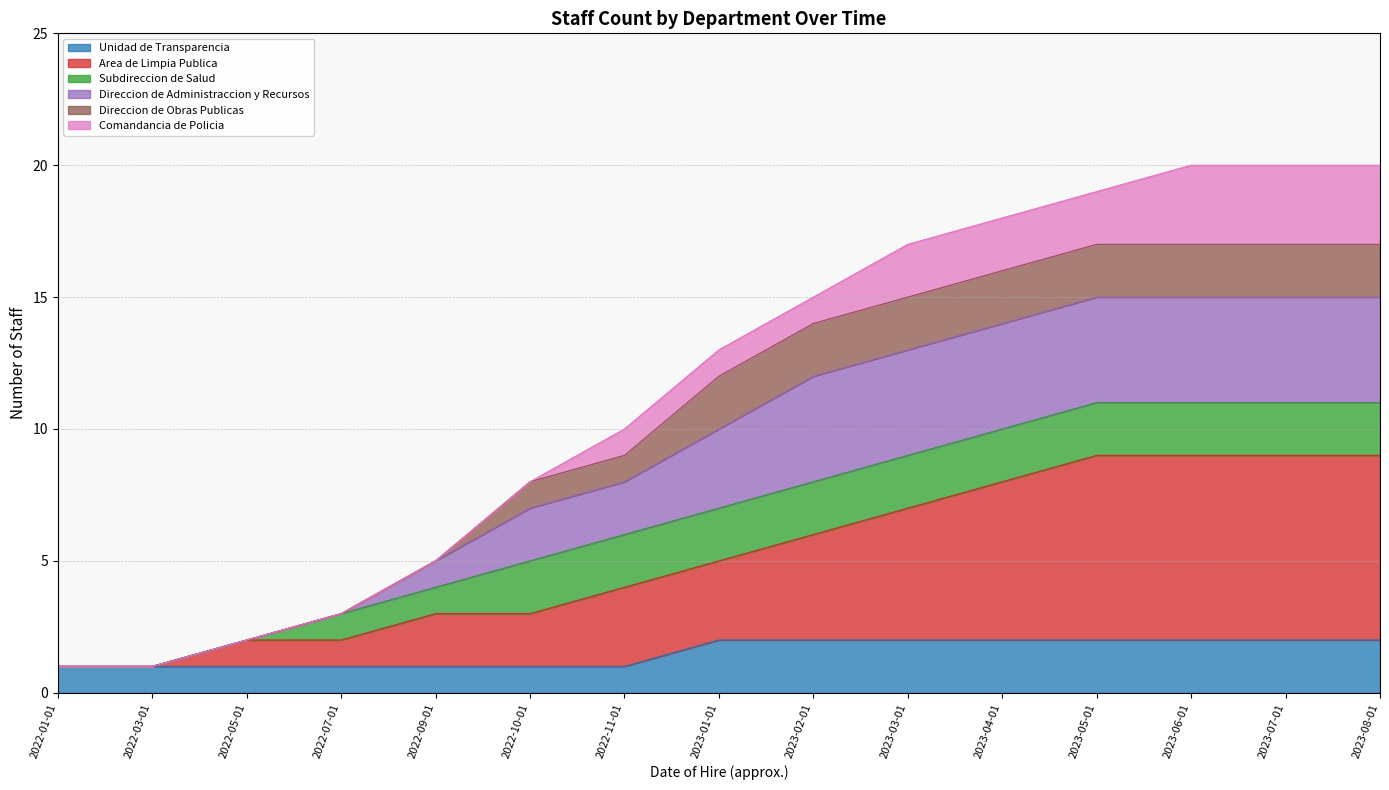

True or false: Area de Limpia Publica has more than 1 interior local peaks.

False